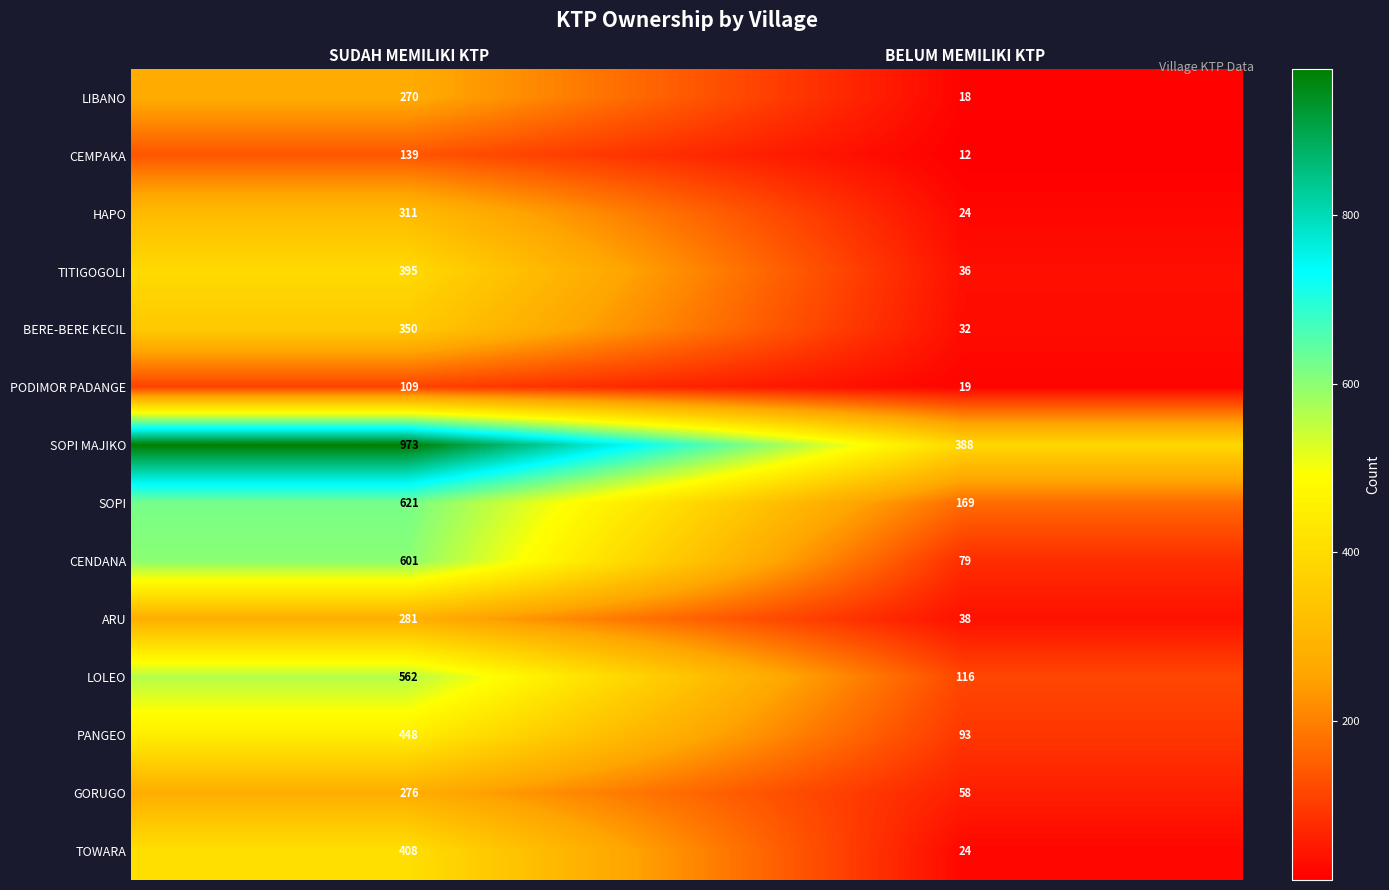

Which label corresponds to the smallest value in the chart?

BELUM MEMILIKI KTP